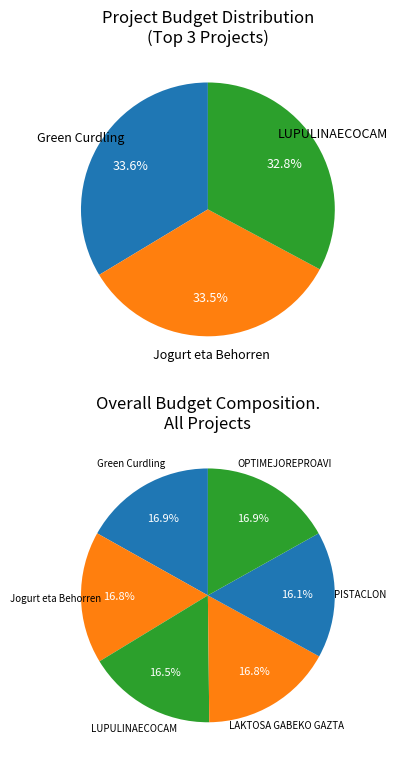

To the nearest percent, what is the combined percentage of Jogurt eta Behorren and LUPULINAECOCAM?

33%